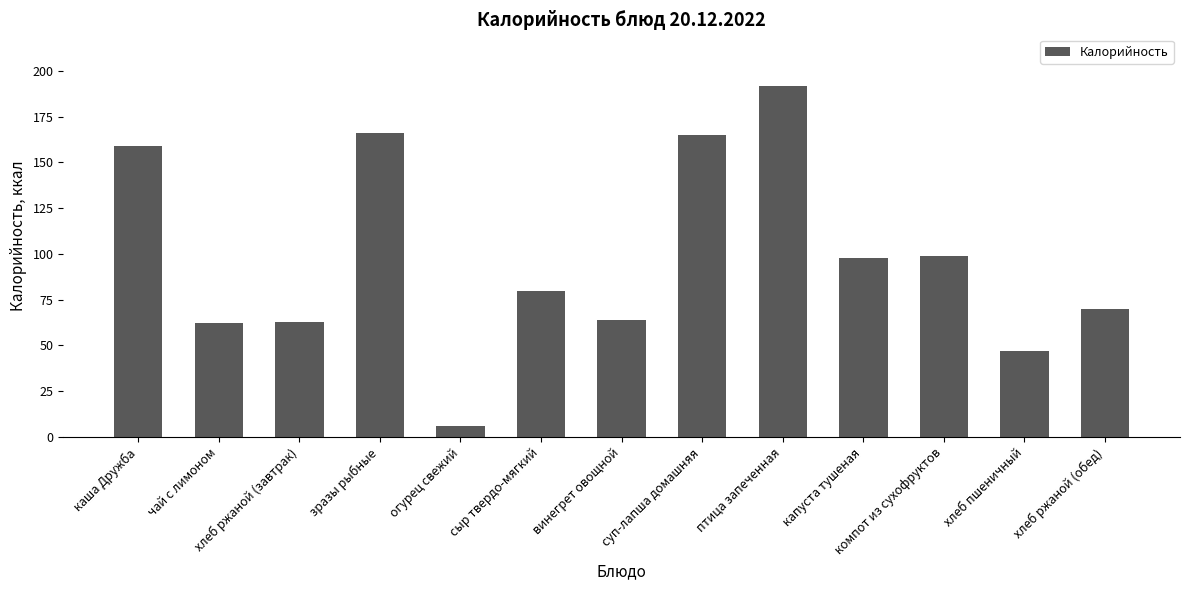

Reading right to left, extract all data points from this chart.

70	47	99	98	192	165	64	80	6	166	63	62	159